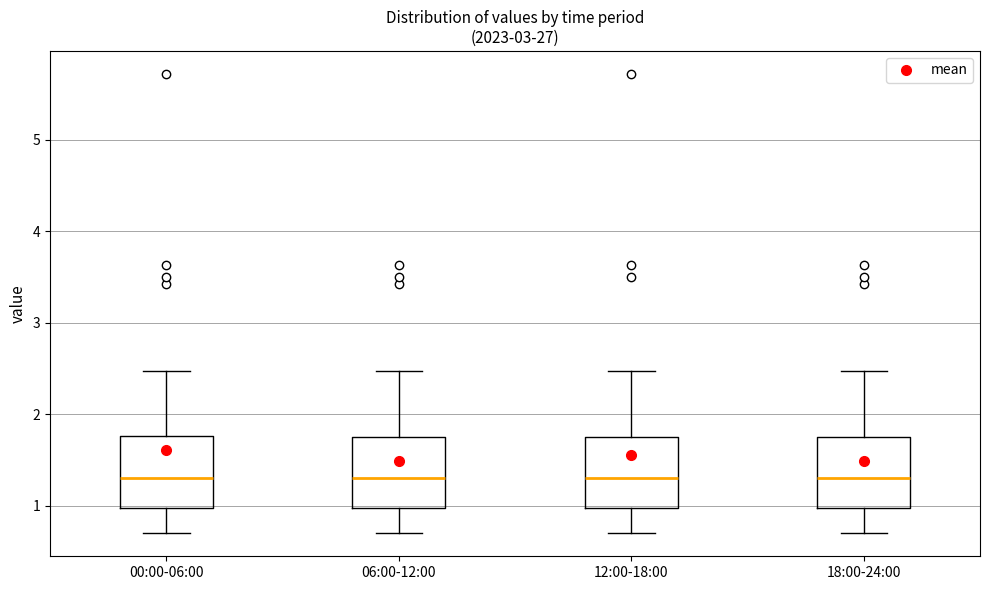

Reading left to right, transcribe this box plot: for each box, give where its median line is, the range the box spans, and where its two whiskers end, as read against the y-axis. The values are not printed on the chart, so give them approximately, as read against the axis.

00:00-06:00: median 1.3, box 1.0 to 1.8, whiskers 0.7 to 2.5
06:00-12:00: median 1.3, box 1.0 to 1.8, whiskers 0.7 to 2.5
12:00-18:00: median 1.3, box 1.0 to 1.8, whiskers 0.7 to 2.5
18:00-24:00: median 1.3, box 1.0 to 1.8, whiskers 0.7 to 2.5